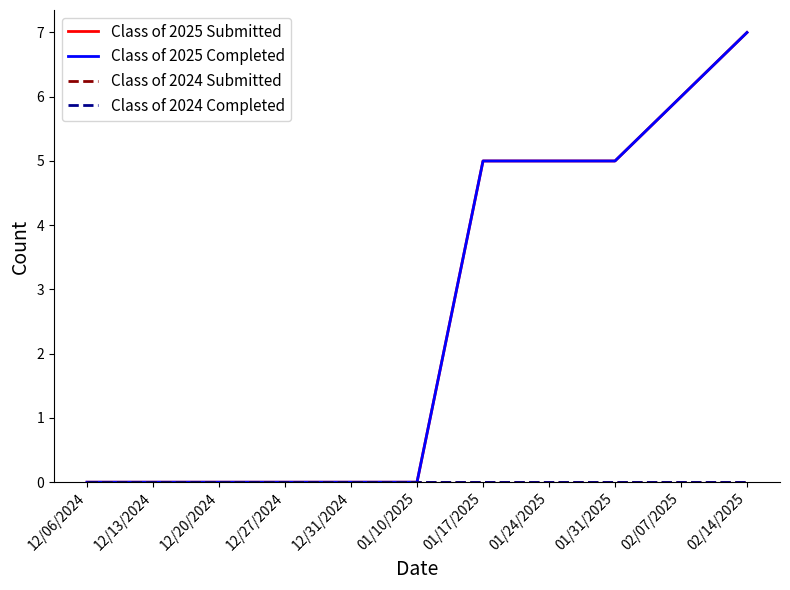

Rank the series at 12/31/2024 from highest to lowest value.

Class of 2025 Submitted, Class of 2025 Completed, Class of 2024 Submitted, Class of 2024 Completed